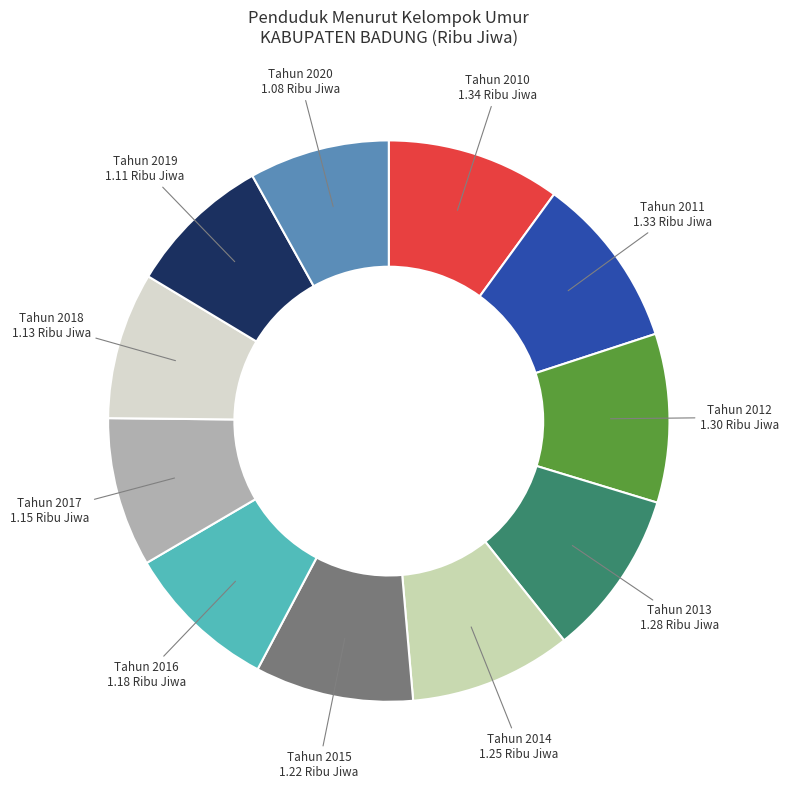

The Tahun 2011 slice represents 24% of the pie. True or false?

False